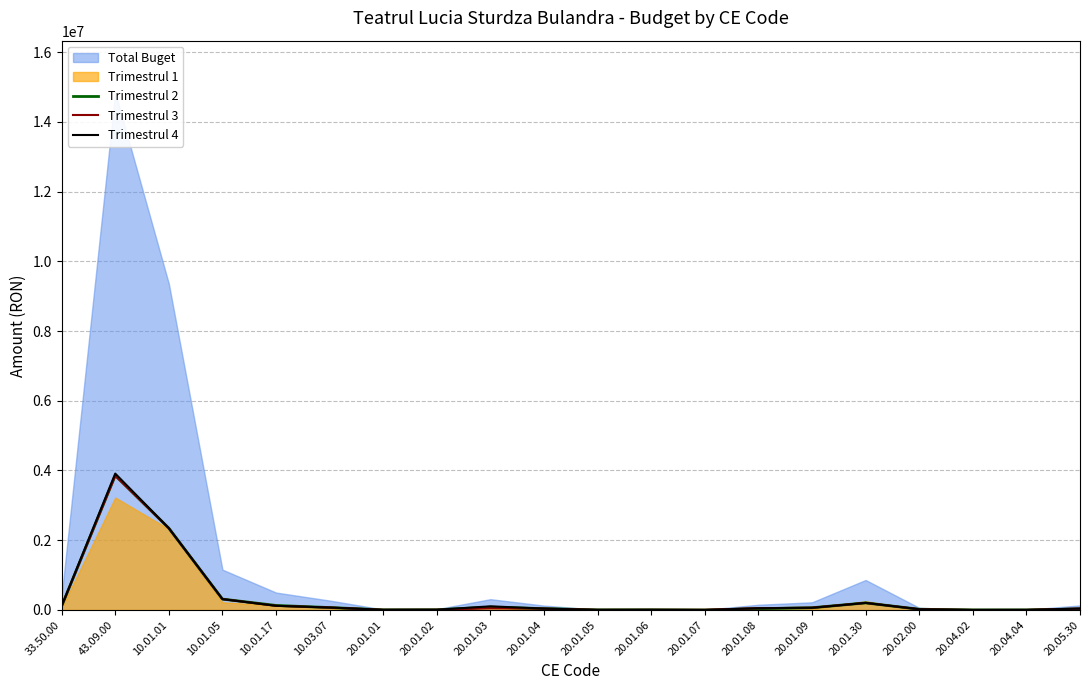

True or false: Trimestrul 3 and Trimestrul 2 cross at least once.

False